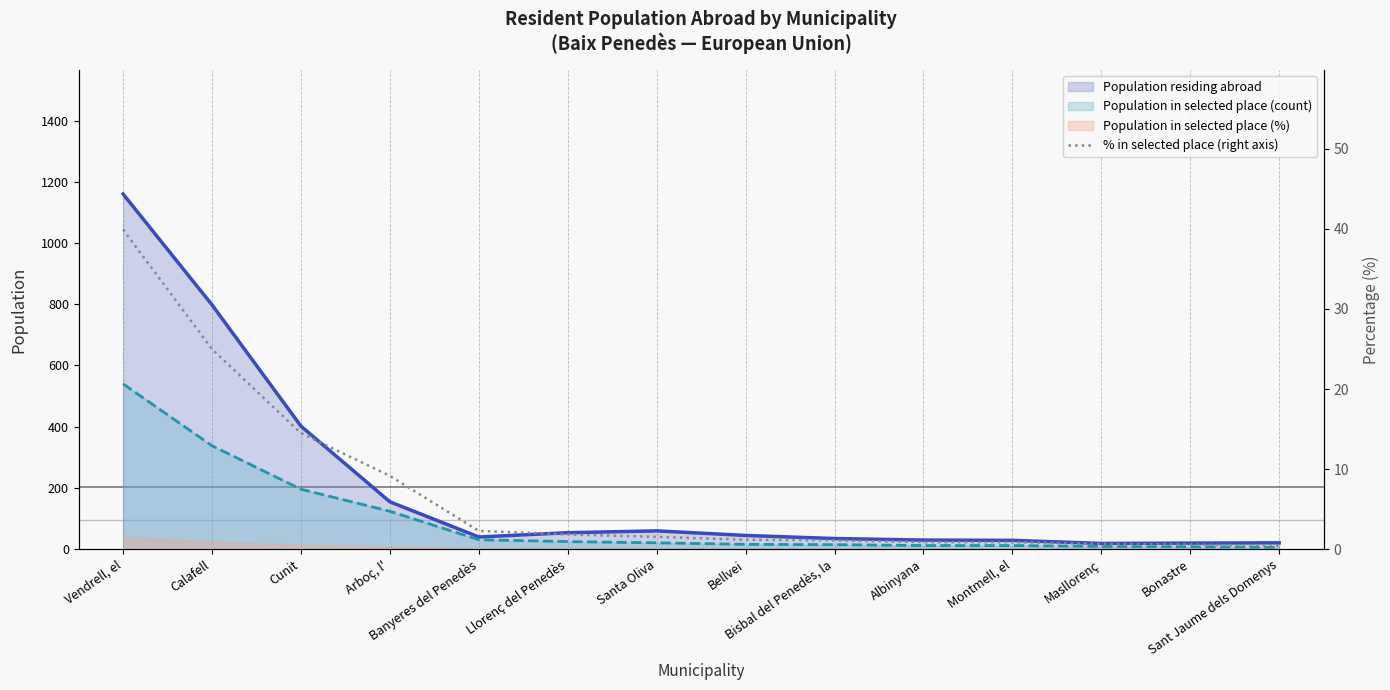

What is the minimum value shown in the chart?

0.4